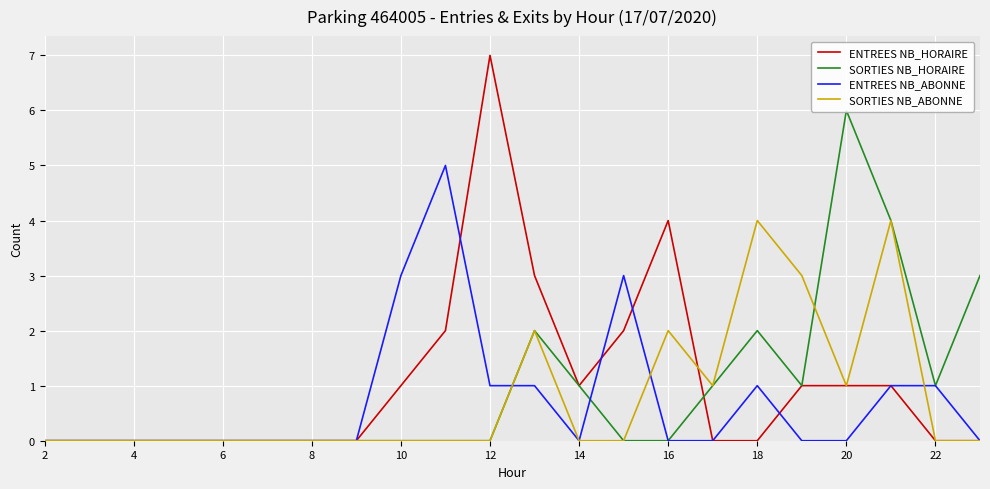

What are all the series names shown in the legend?

ENTREES NB_HORAIRE, SORTIES NB_HORAIRE, ENTREES NB_ABONNE, SORTIES NB_ABONNE